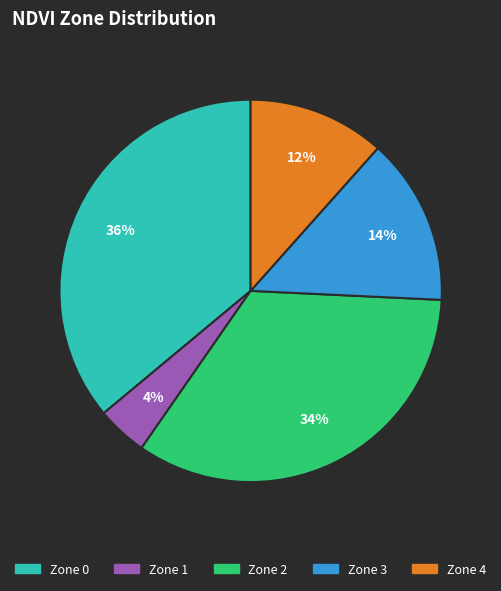

What is the ratio of the value at Zone 1 to the value at Zone 3?

0.3